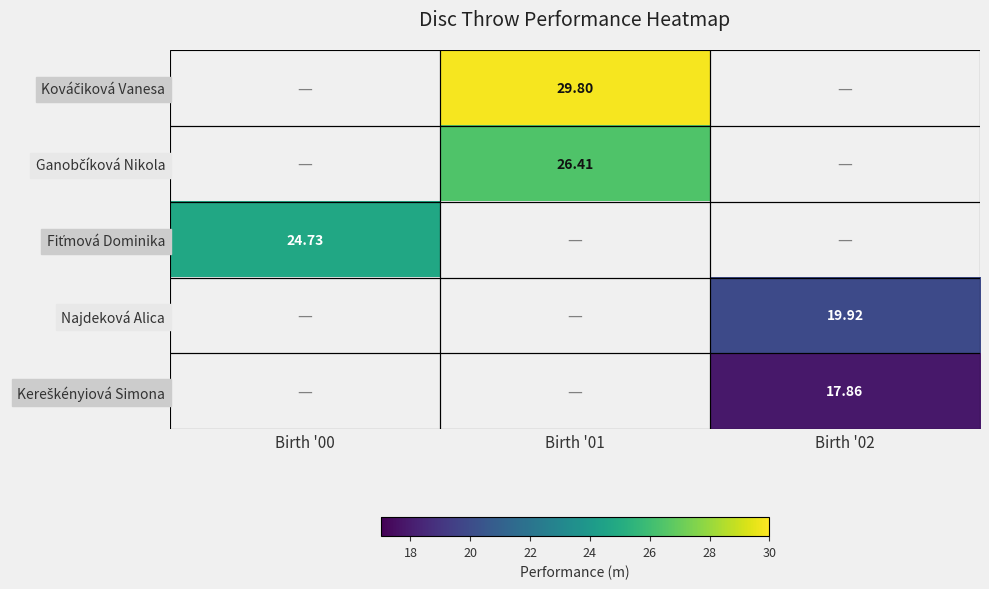

The value of Najdeková Alica at Birth '02 is 9.2. True or false?

False